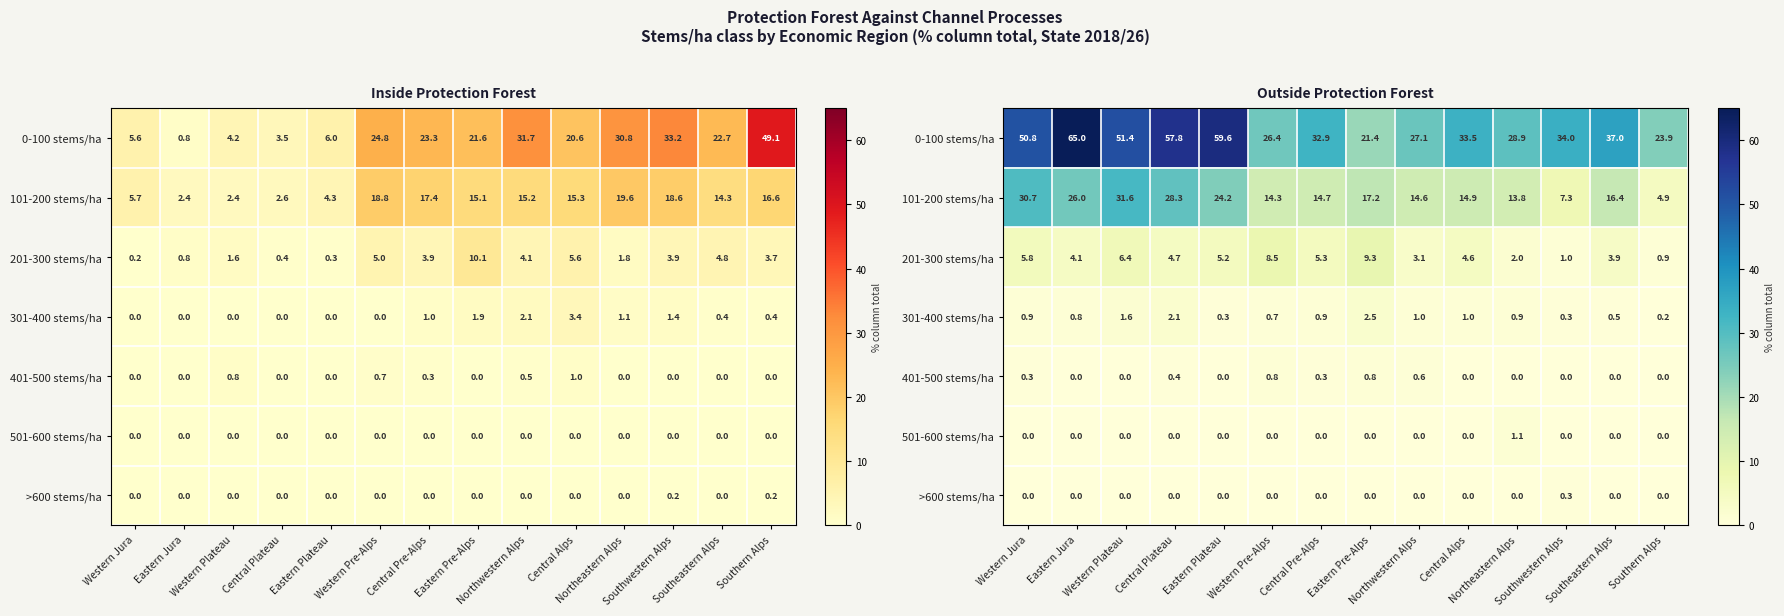

List the labels in order of 401-500 stems/ha value, largest first.

Western Pre-Alps, Eastern Pre-Alps, Northwestern Alps, Central Plateau, Western Jura, Central Pre-Alps, Eastern Jura, Western Plateau, Eastern Plateau, Central Alps, Northeastern Alps, Southwestern Alps, Southeastern Alps, Southern Alps